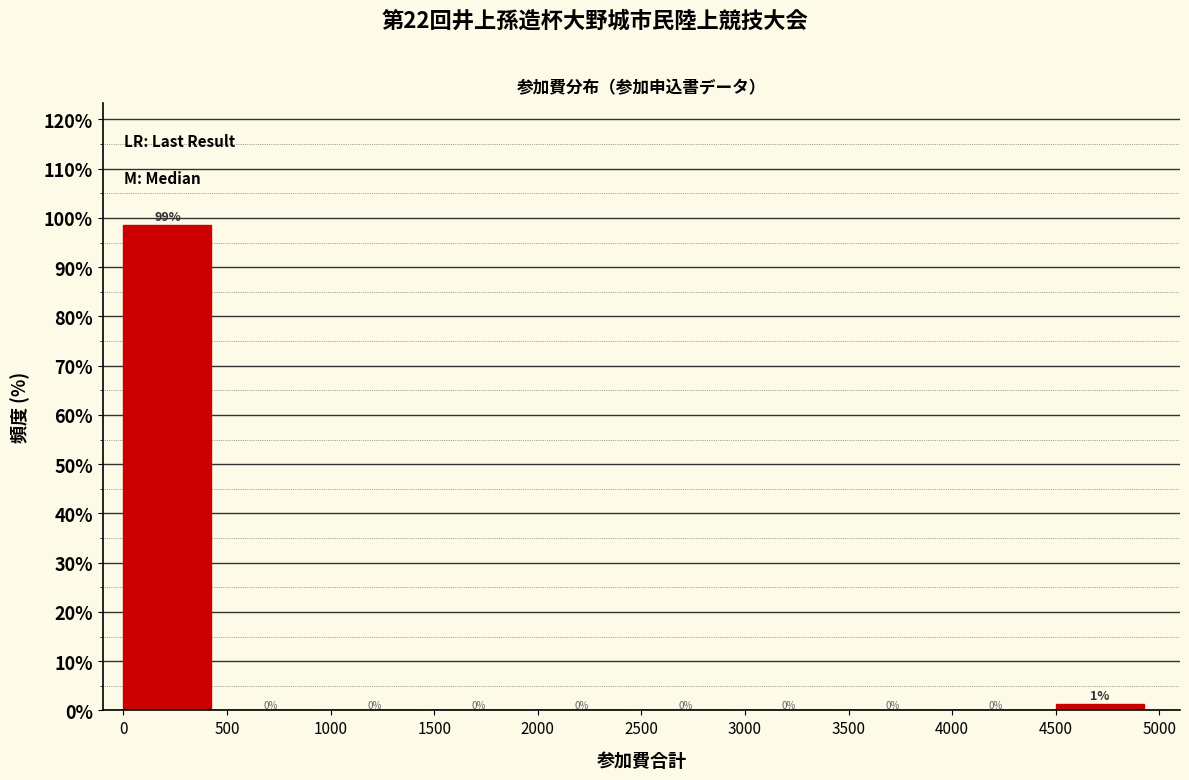

Over which range of the x-axis is the bar tallest?

0 to 500